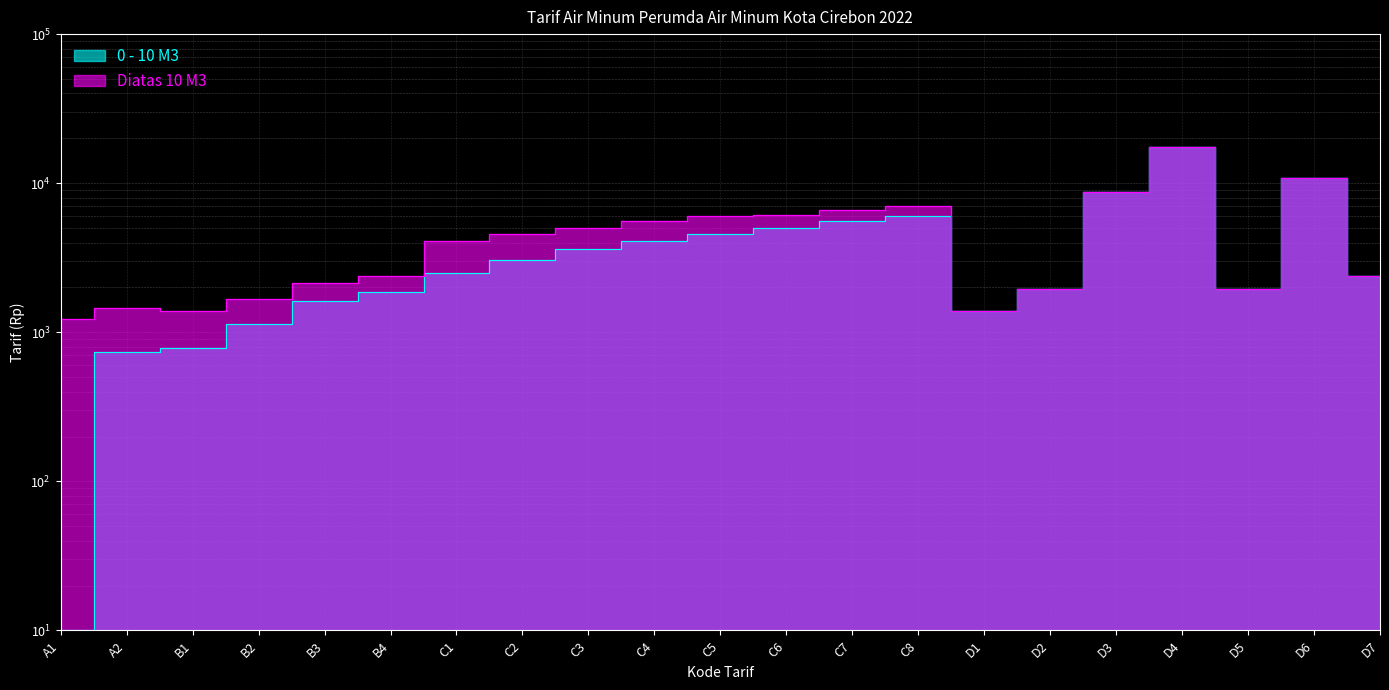

What is the value of the 0 - 10 M3 point at the 9th from the left?

3635